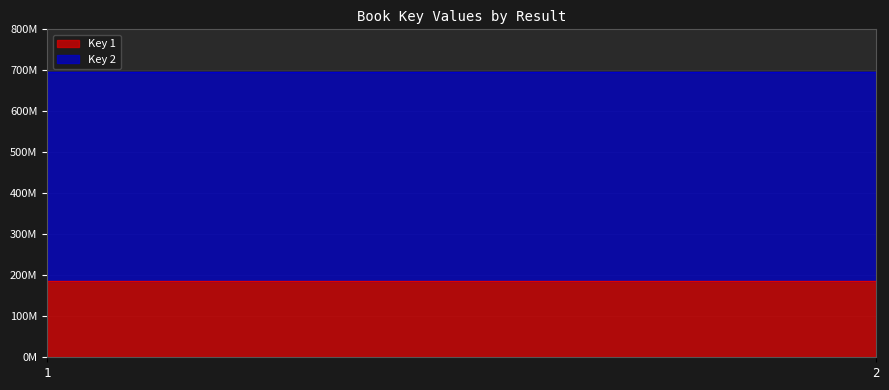

Which has a higher value, 1 or 2?

1